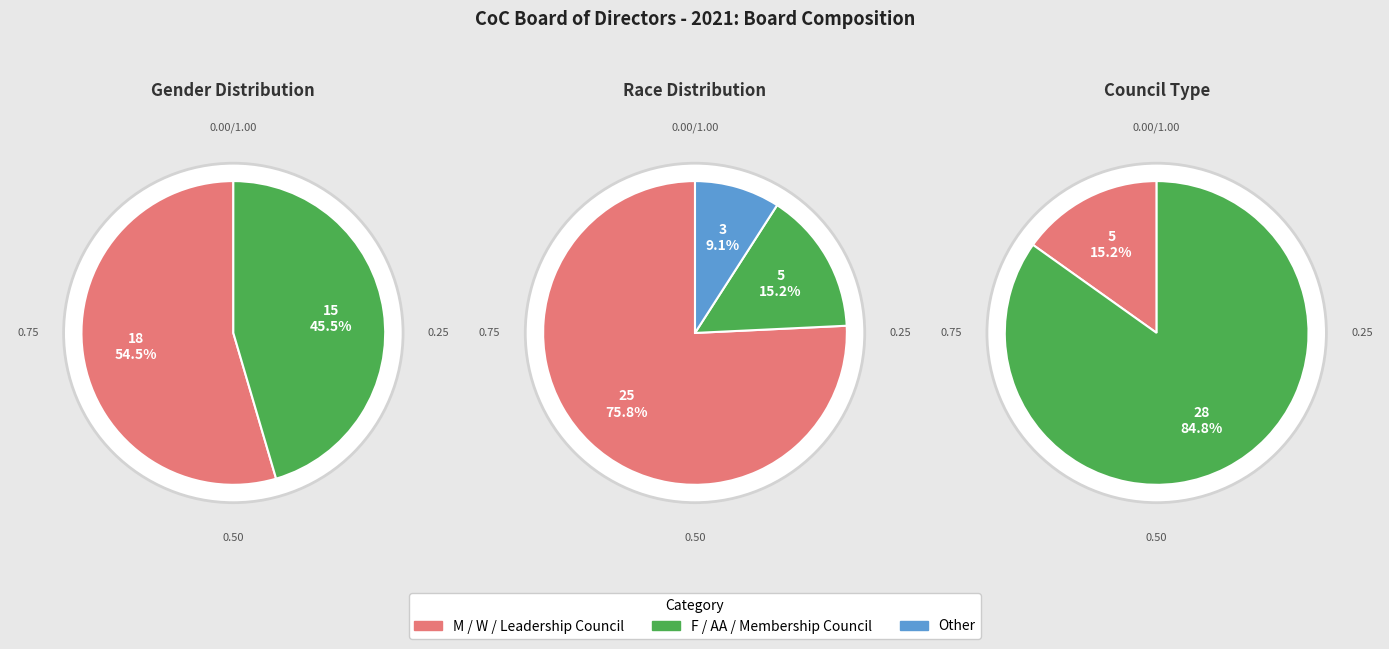

Approximately how many times larger is the value at Membership Council compared to Leadership Council?

5.6